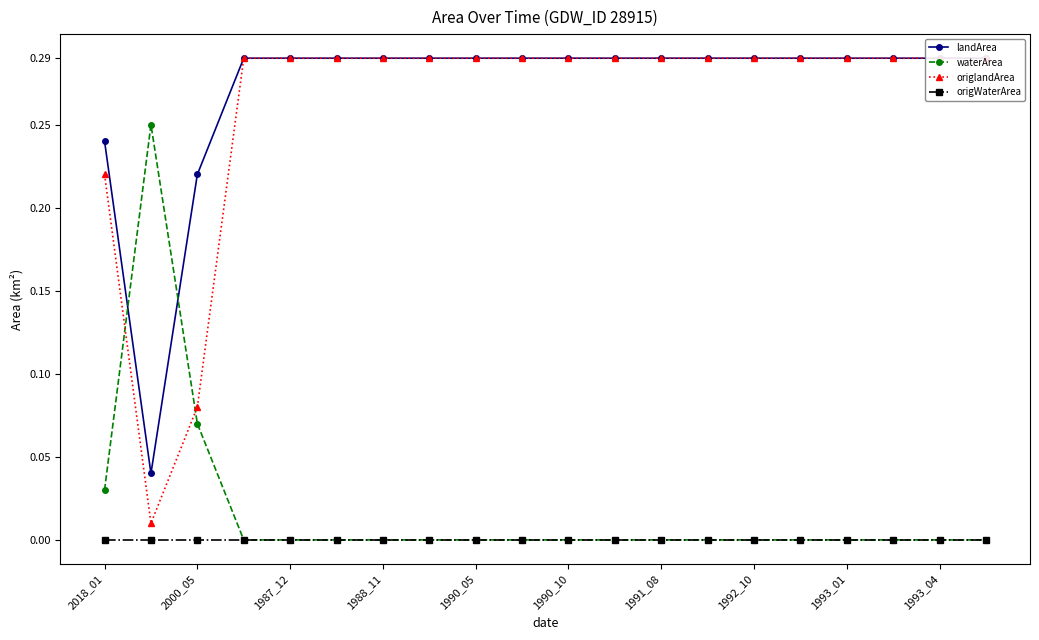

True or false: waterArea has a value of -0.2 at 1991_08.

False